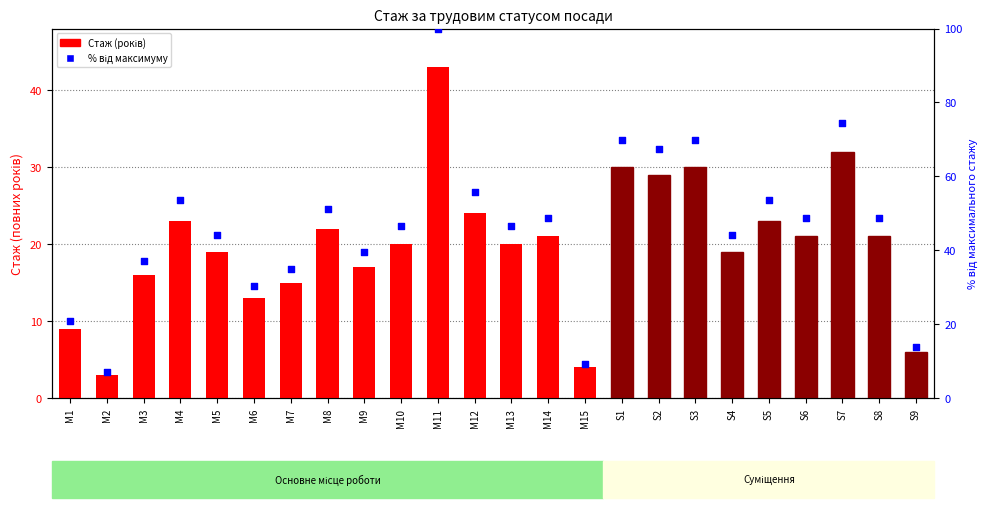

Which series has the largest total across all categories?

% від максимуму